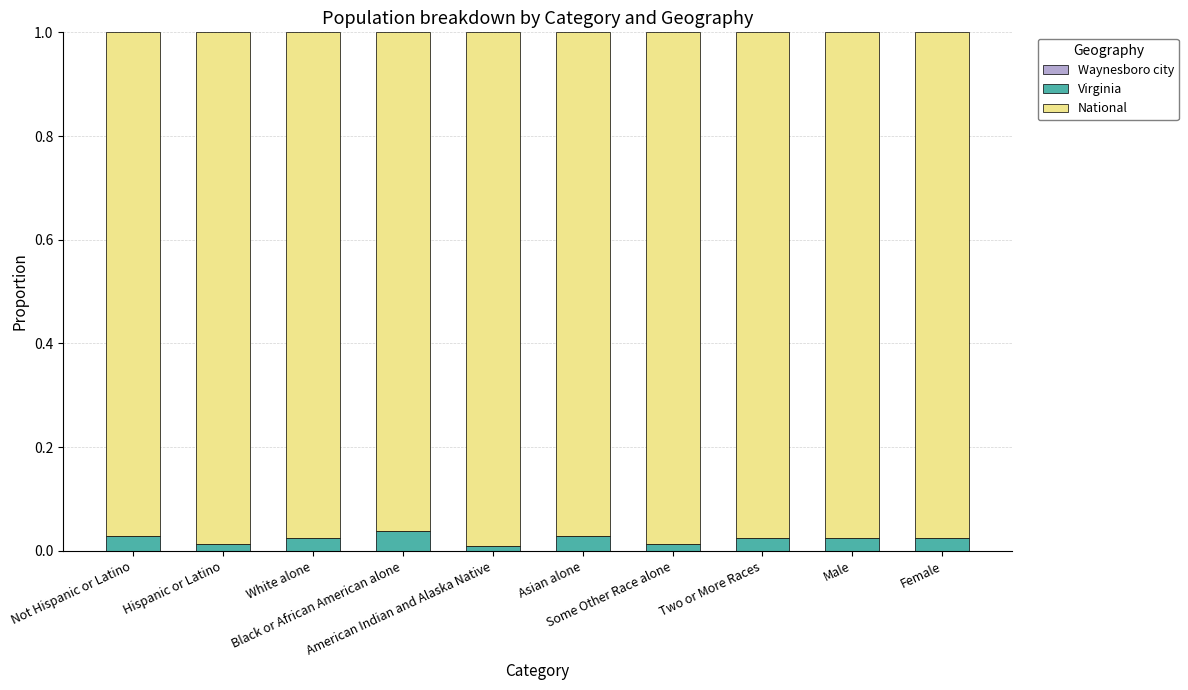

List the series in order of their peak value, highest first.

National, Virginia, Waynesboro city